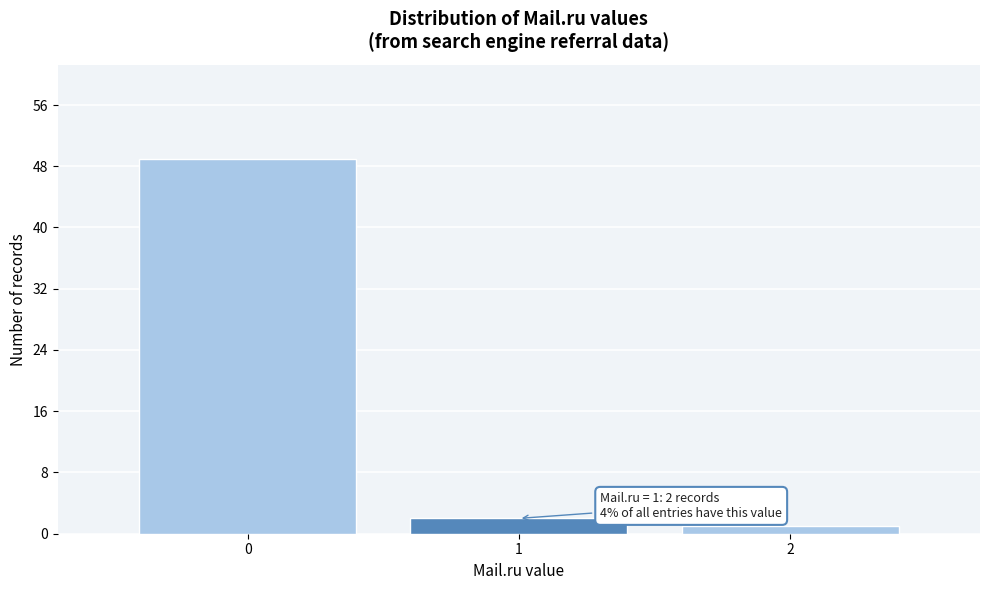

Over which range of the x-axis is the bar tallest?

-0.5 to 0.5